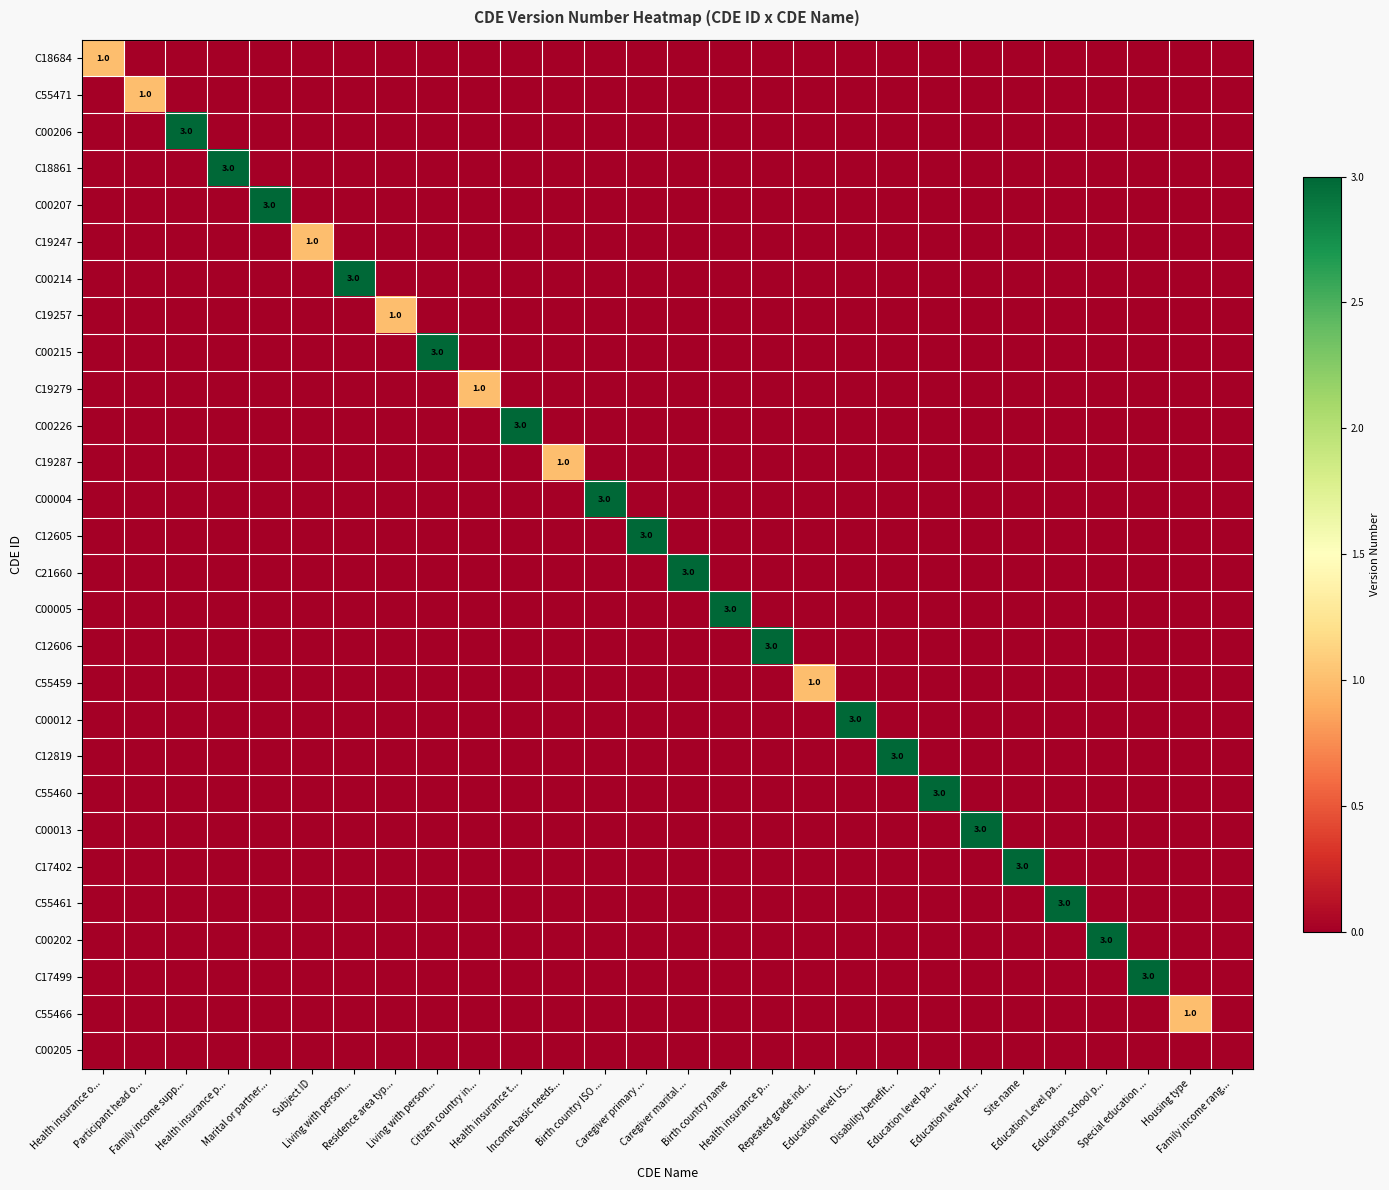

What is the difference between the maximum and minimum values in the C19247 series?

1